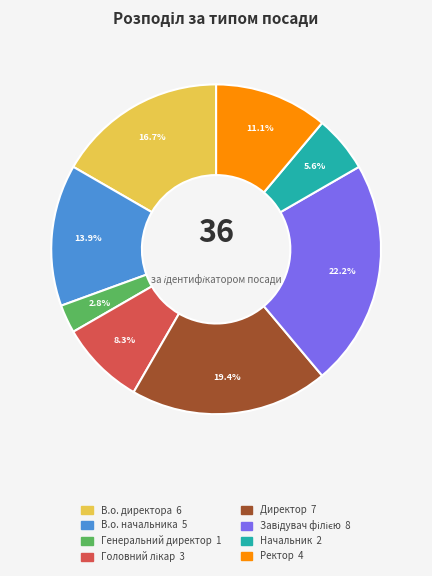

What is the smallest slice in the pie chart?

Генеральний директор